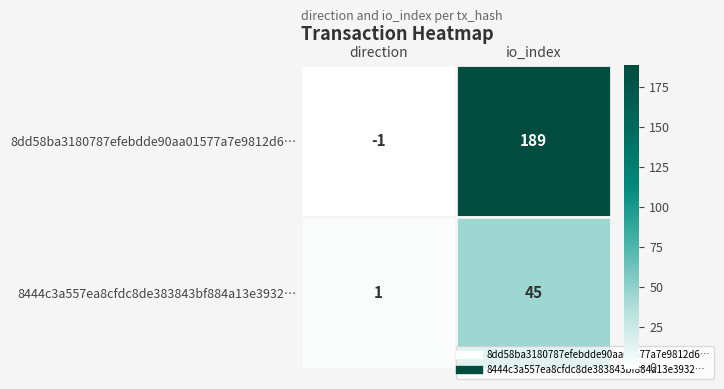

What is the greatest value displayed?

189